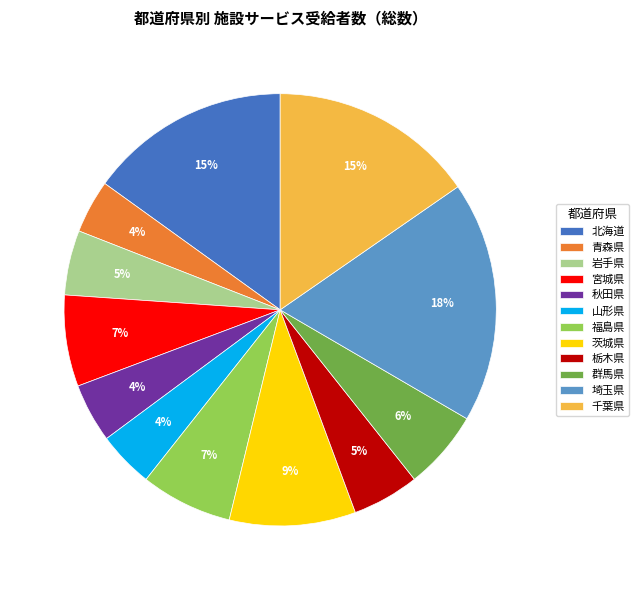

What is the largest slice in the pie chart?

埼玉県